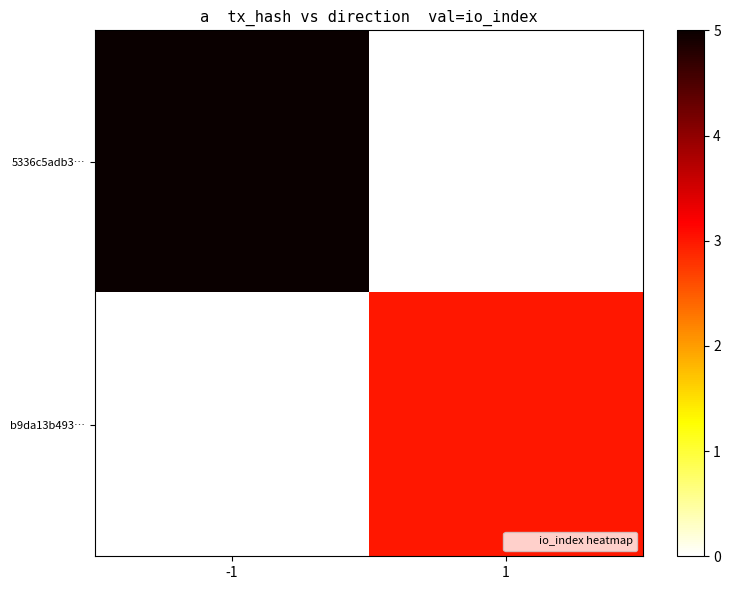

What is the spread (max minus min) of values at -1?

5